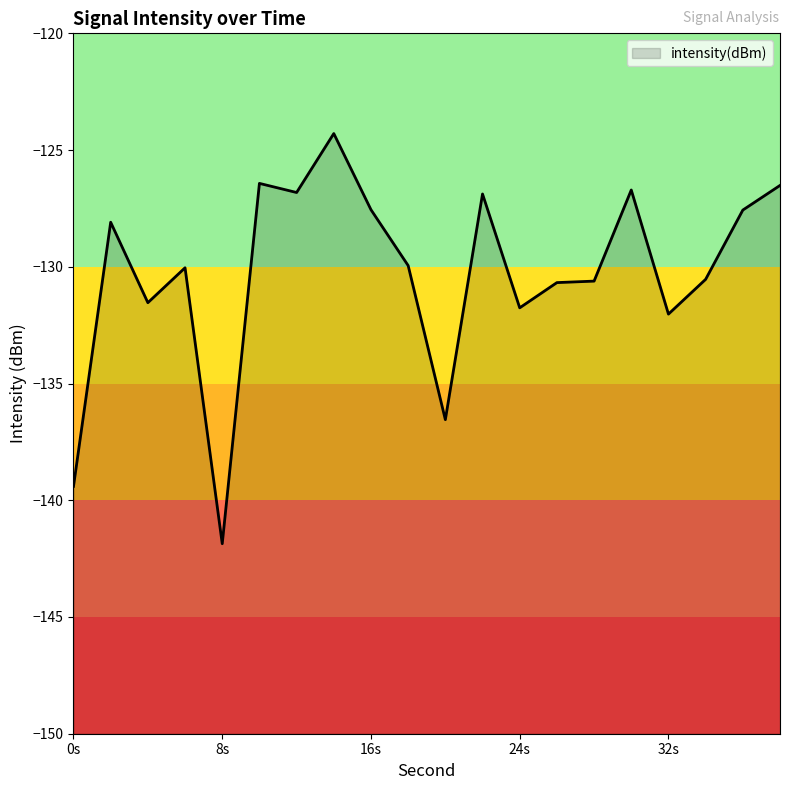

Which label corresponds to the smallest value in the chart?

8s